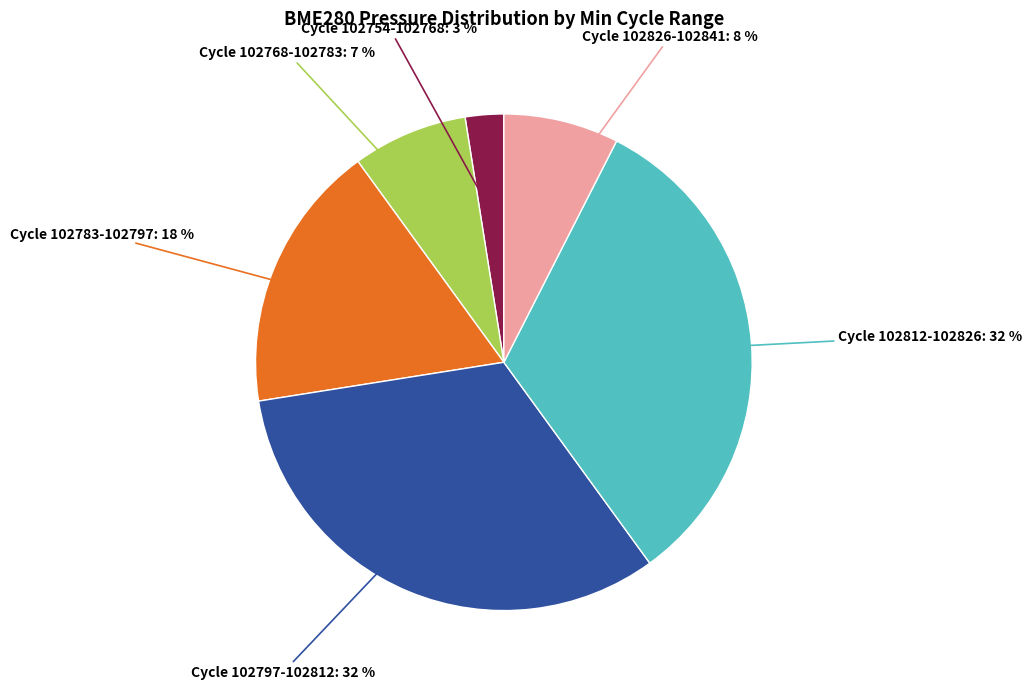

Is there any slice that represents more than half of the pie?

No